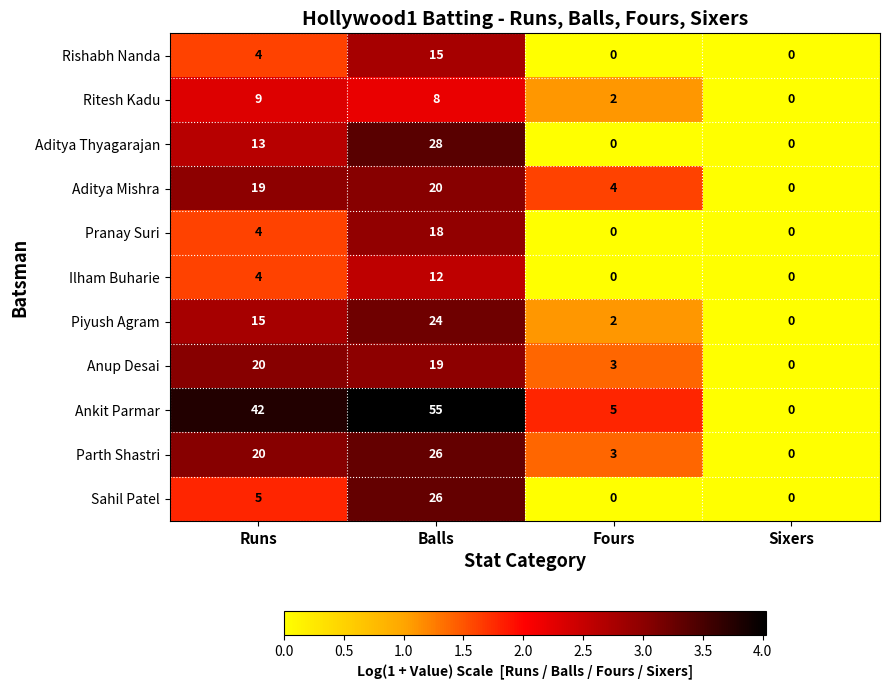

Where is Sahil Patel nearest to the value 13?

Runs